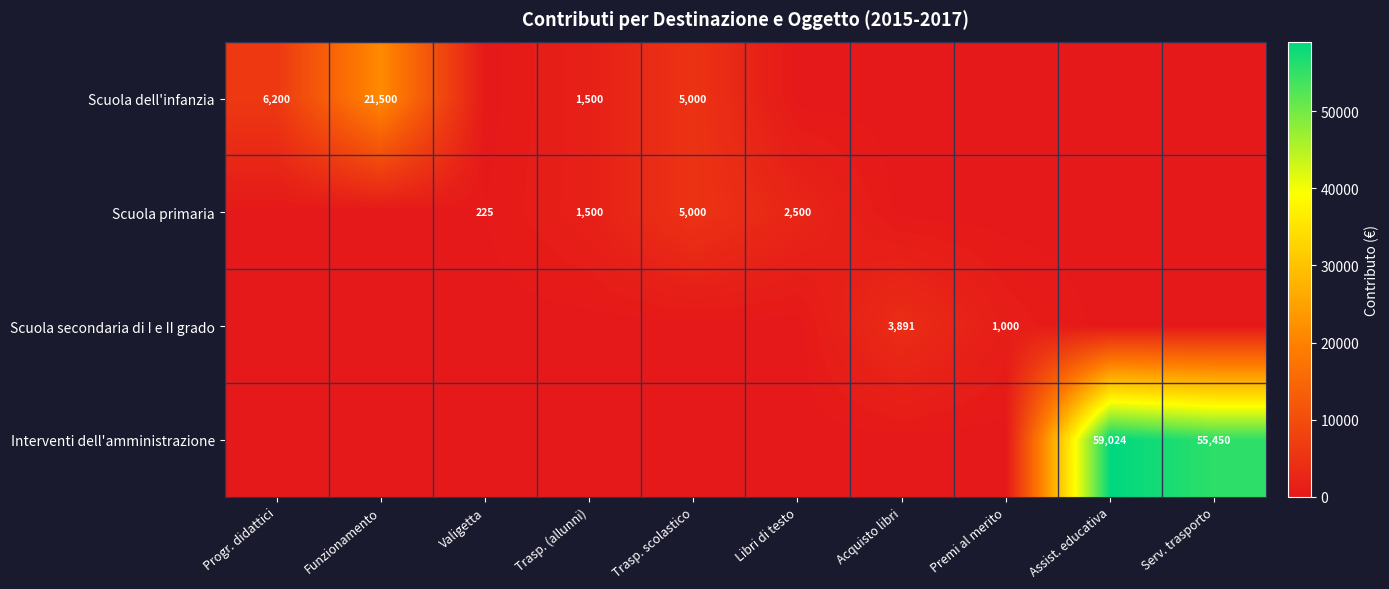

What is the greatest value displayed?

59024.0